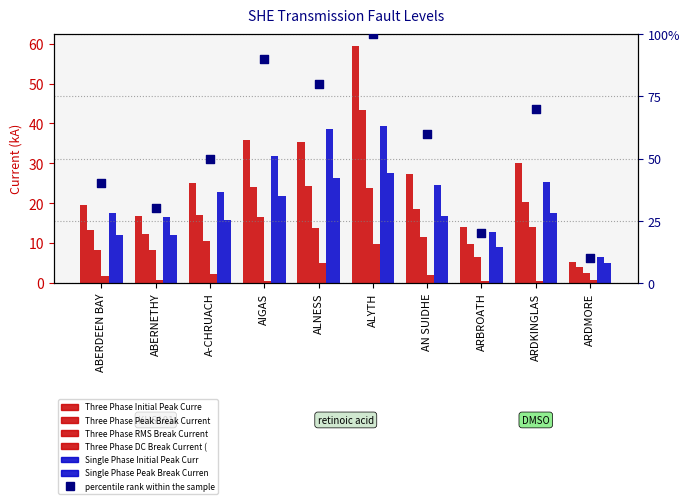

Which series has the widest spread of Y values?

Three Phase Initial Peak Current (kA)